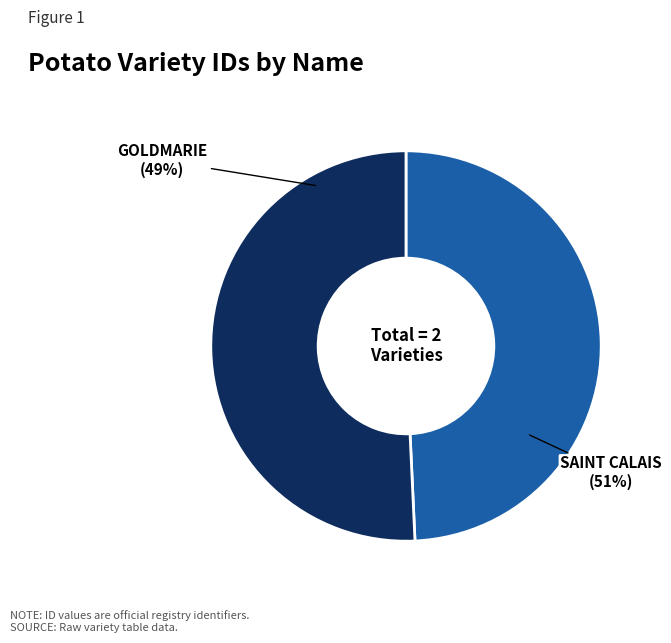

What is the ratio of the value at GOLDMARIE to the value at SAINT CALAIS?

1.0